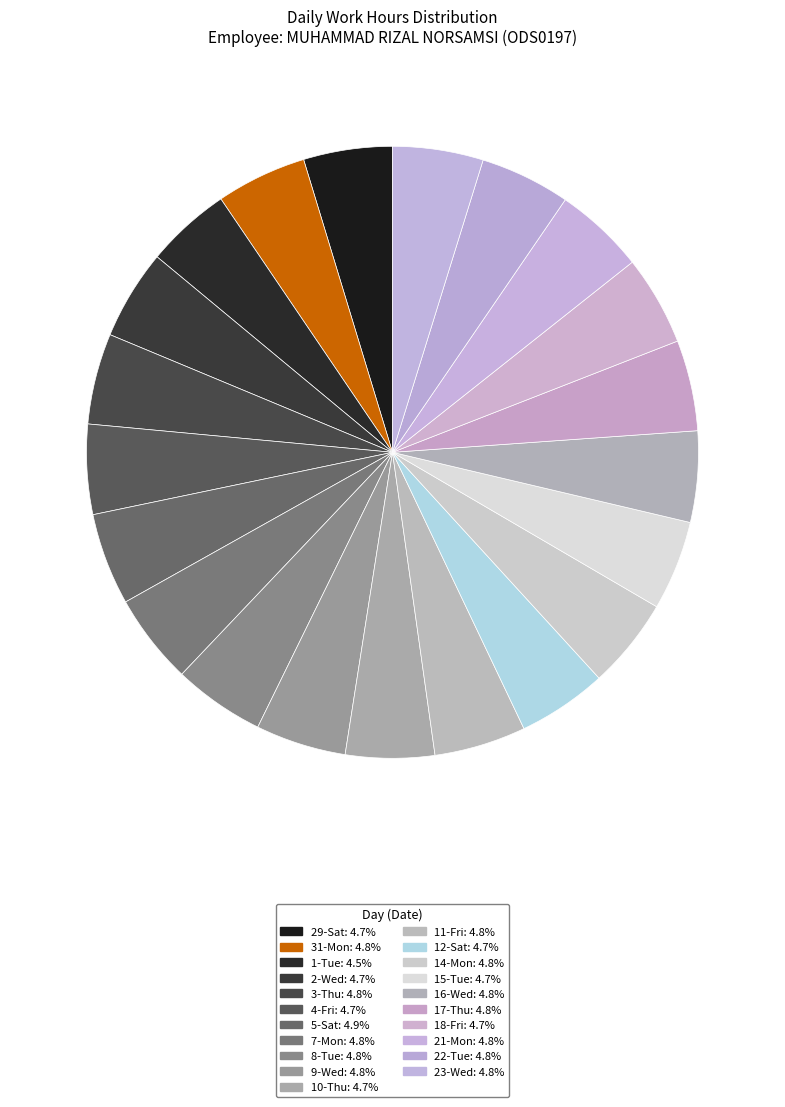

Combined, do 12-Sat and 10-Thu account for over 50%?

No